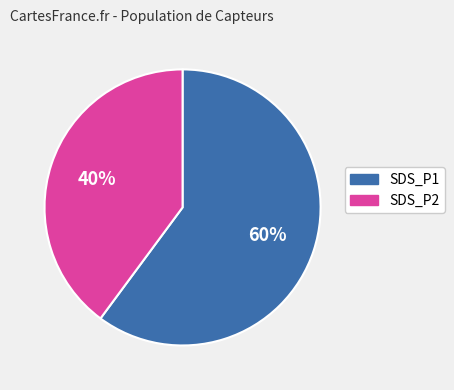

To the nearest percent, what is the average slice percentage?

50%